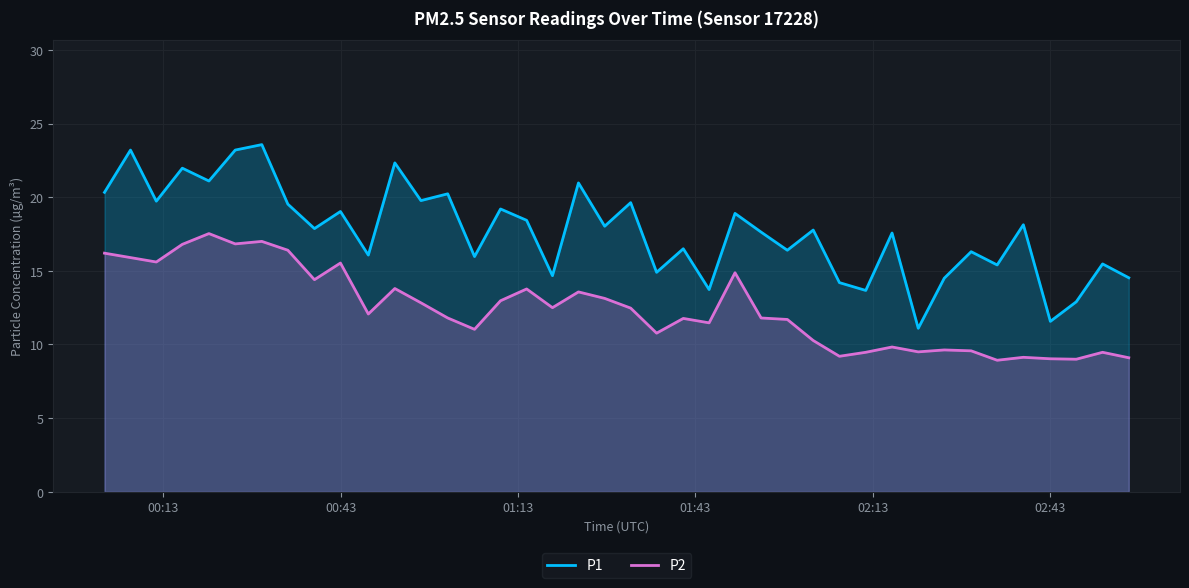

Reading left to right, what are all the values shown in this chart?

P1: 20.3	23.2	19.7	22.0	21.1	23.2	23.6	19.5	17.9	19.0	16.1	22.3	19.8	20.2	16.0	19.2	18.4	14.7	21.0	18.0	19.6	14.9	16.5	13.7	18.9	17.6	16.4	17.8	14.2	13.7	17.6	11.1	14.5	16.3	15.4	18.1	11.6	12.9	15.5	14.5
P2: 16.2	15.9	15.6	16.8	17.5	16.8	17.0	16.4	14.4	15.5	12.1	13.8	12.8	11.8	11.0	13.0	13.8	12.5	13.6	13.1	12.5	10.8	11.8	11.5	14.9	11.8	11.7	10.3	9.2	9.5	9.8	9.5	9.6	9.6	8.9	9.1	9.0	9.0	9.5	9.1